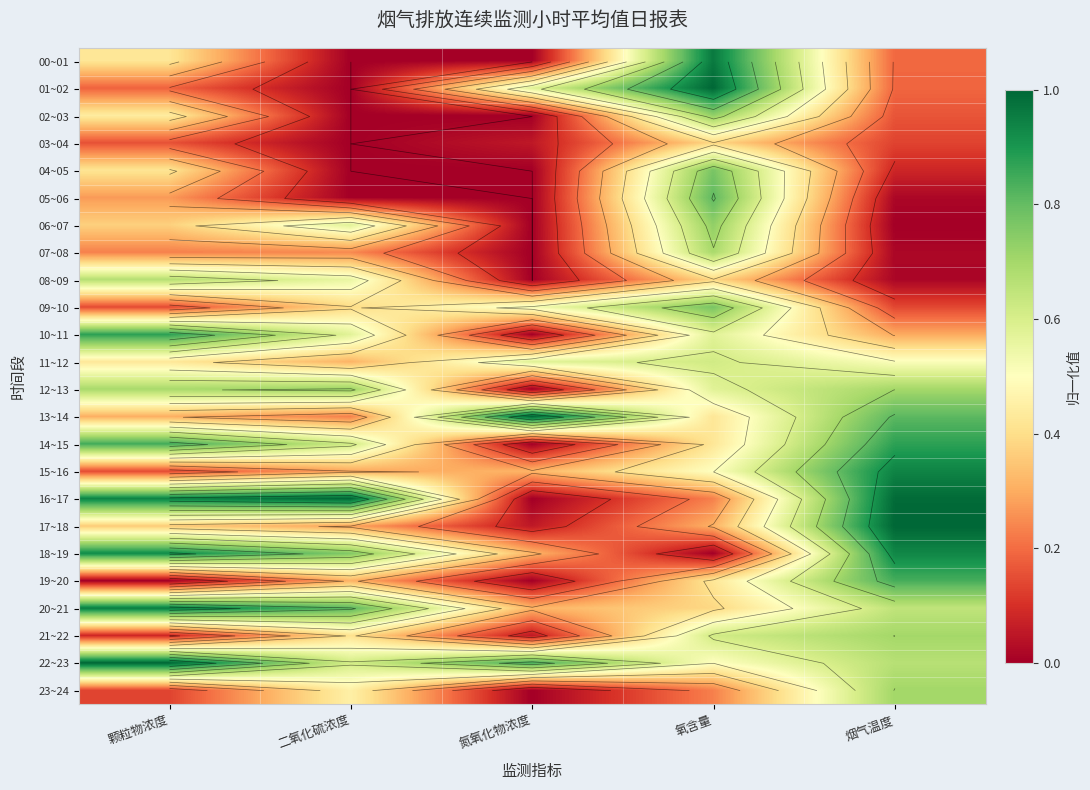

What is the total value across all series at 颗粒物浓度?

11.0